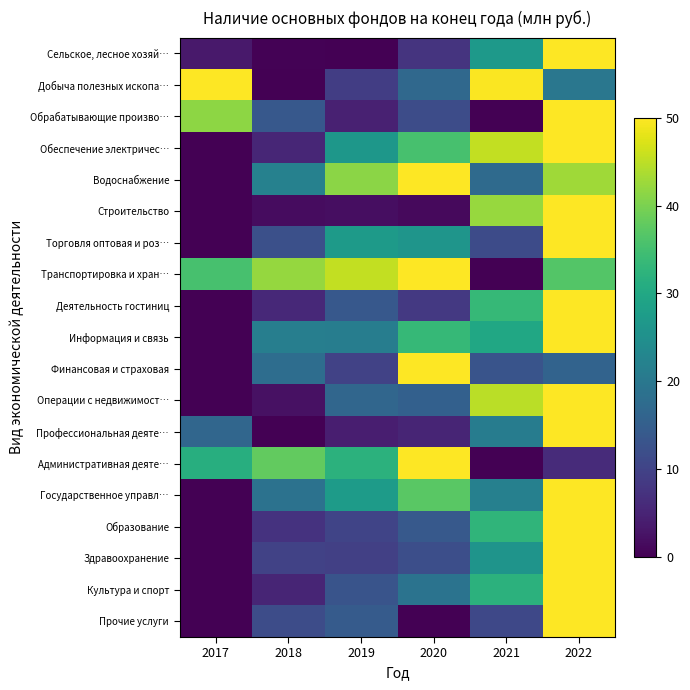

At which category is the sum across all series the highest?

2022